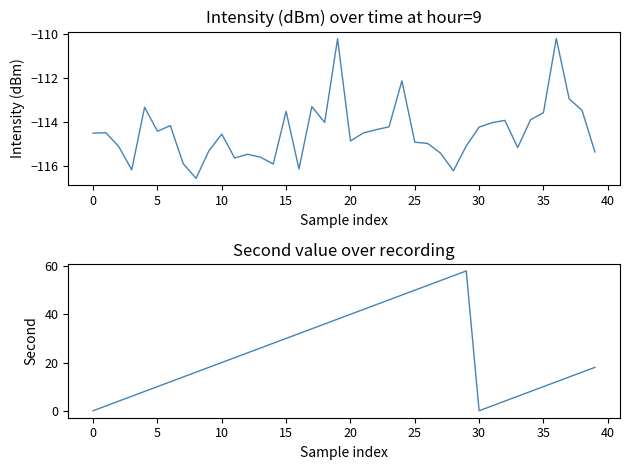

What is the label of the 12th point from the left?

11